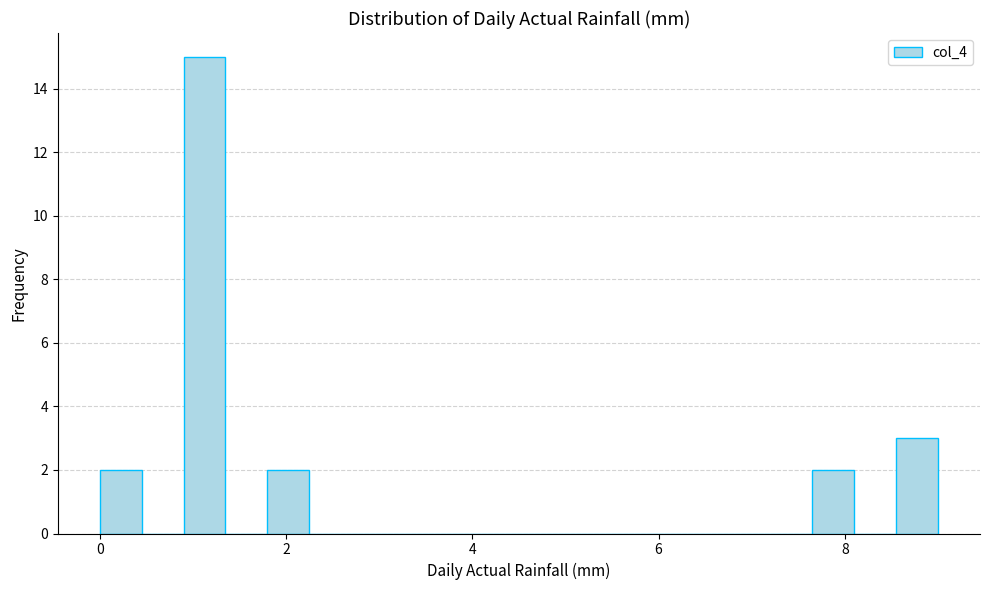

Around what value on the x-axis is the tallest bar? Give the approximate position of its centre, as read against the axis.

1.2